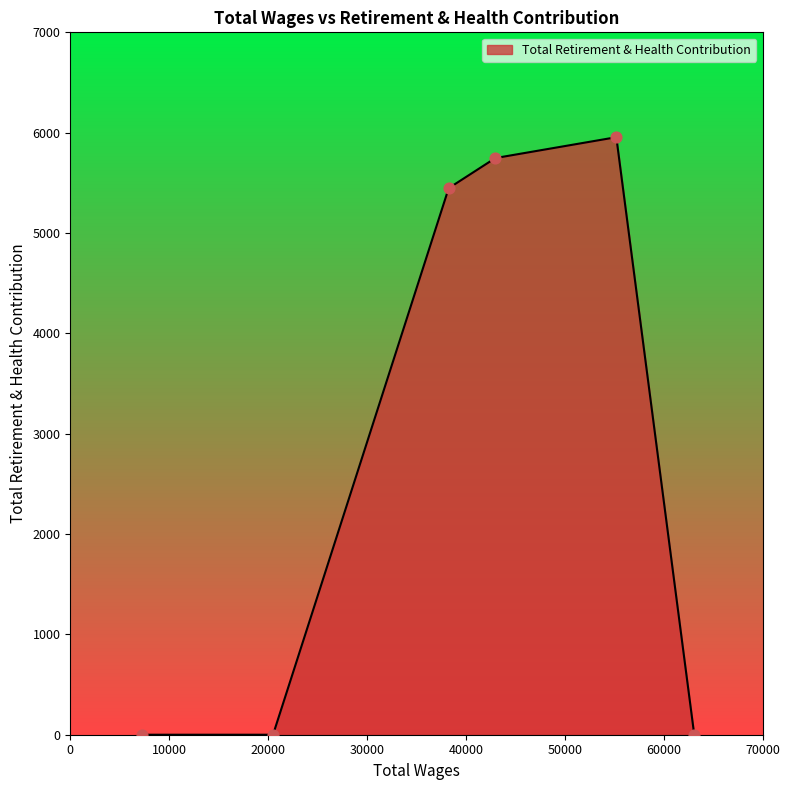

Which has a higher value, 55213.0 or 63091.0?

55213.0